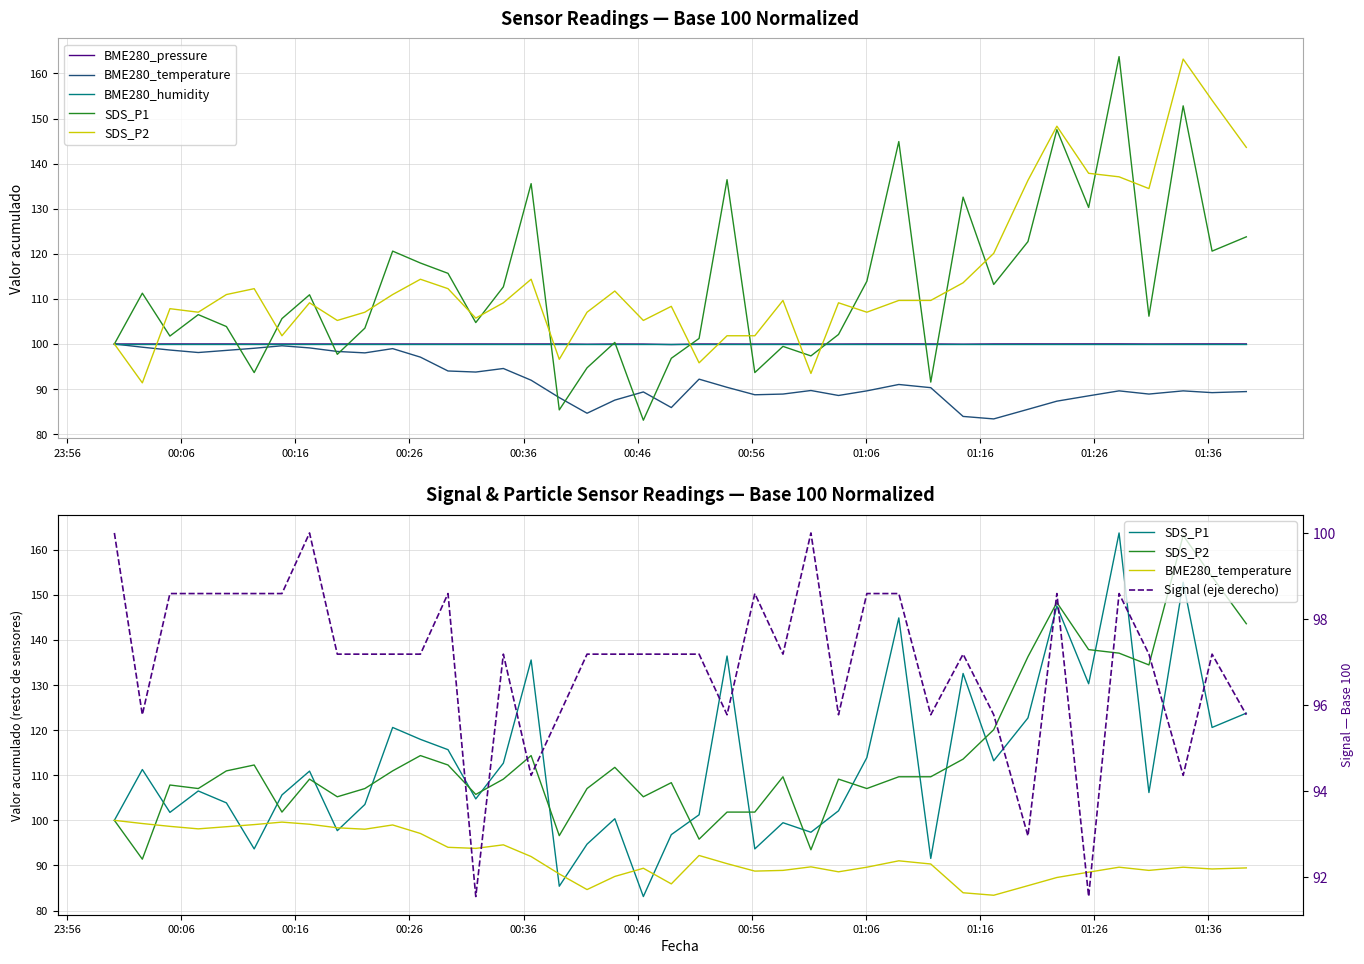

What is the sum of all SDS_P2 values?

4575.2